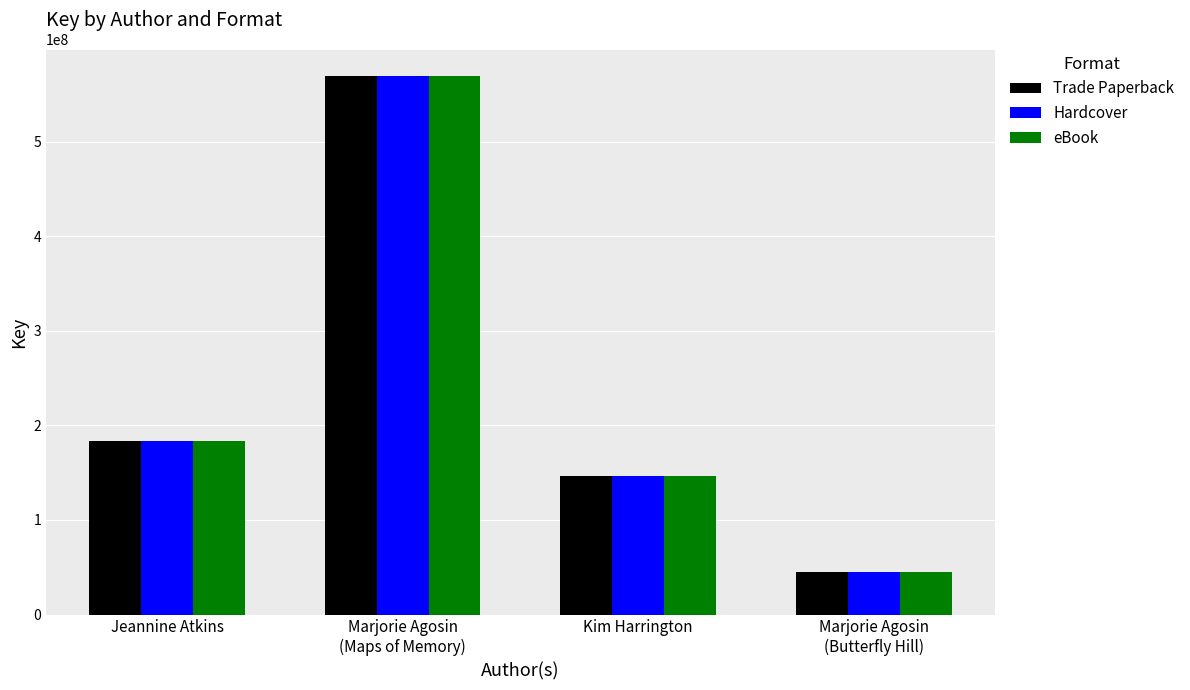

Where is Trade Paperback nearest to the value 306947221?

Jeannine Atkins